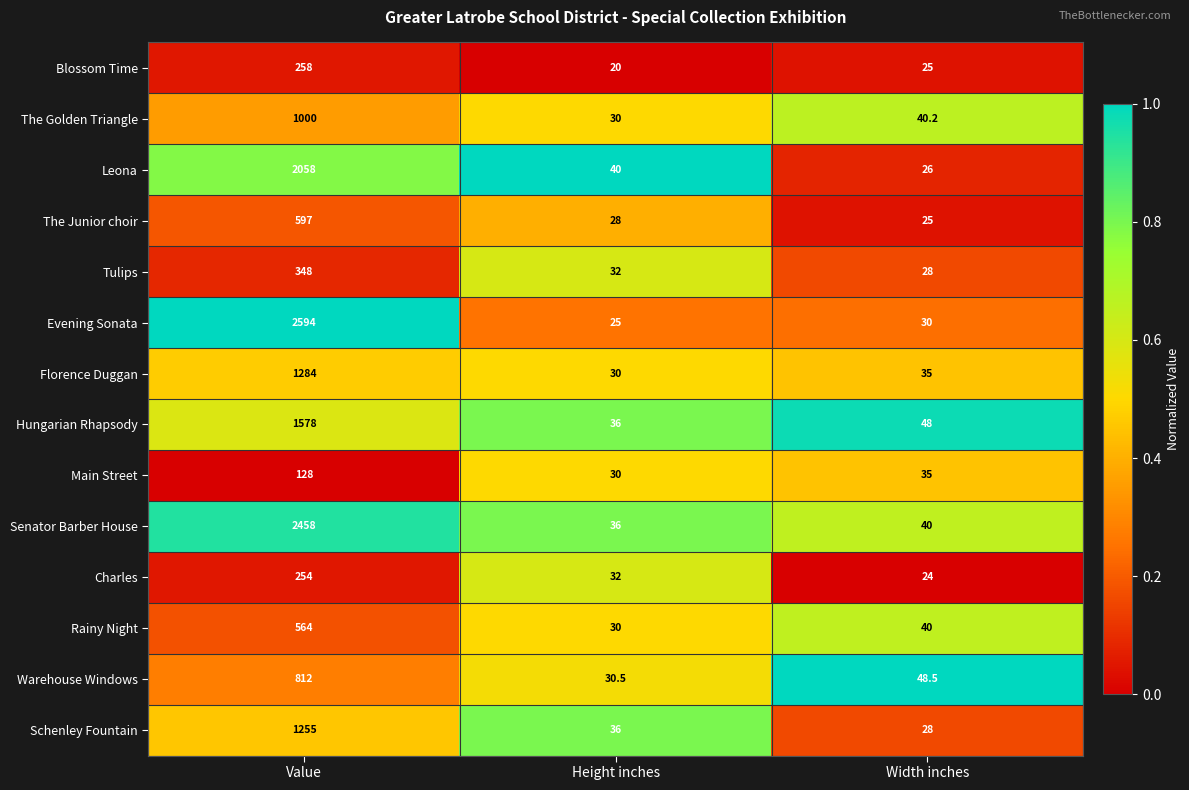

What is the sum of the Blossom Time values at Height inches and Width inches?

45.0